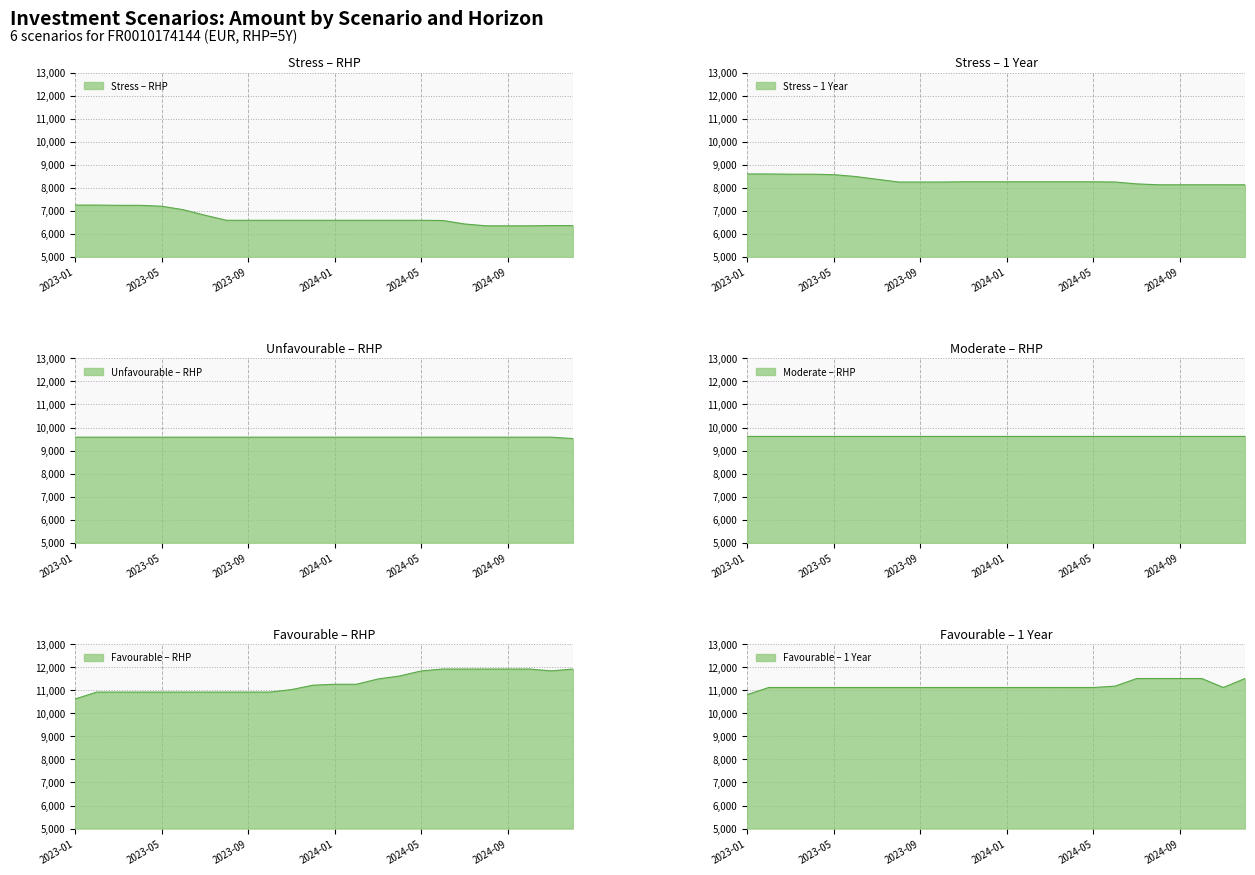

True or false: amount_fav_rhp has a value of 11920 at 20241231.

True